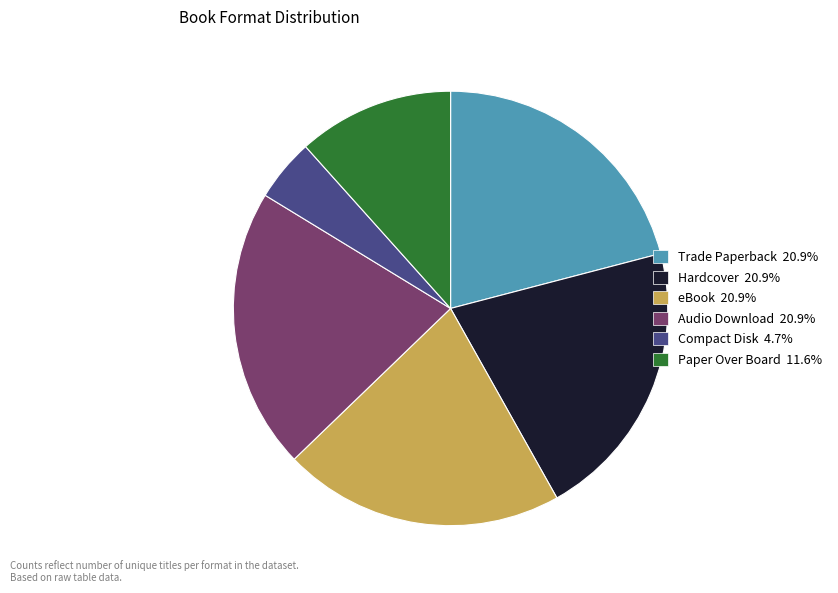

True or false: Trade Paperback accounts for 34% of the total.

False